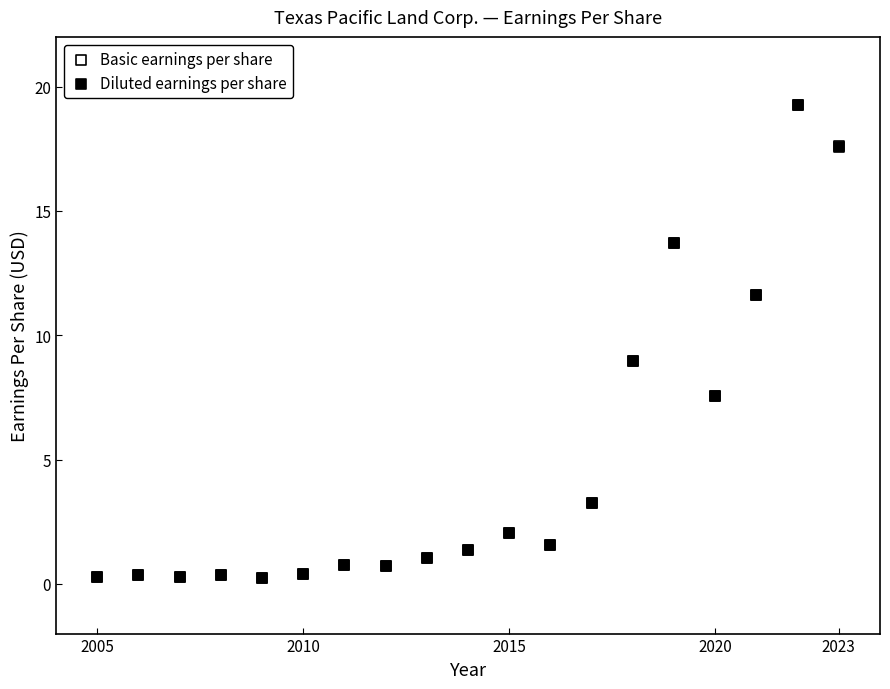

Which series has the widest spread of Y values?

Basic earnings per share